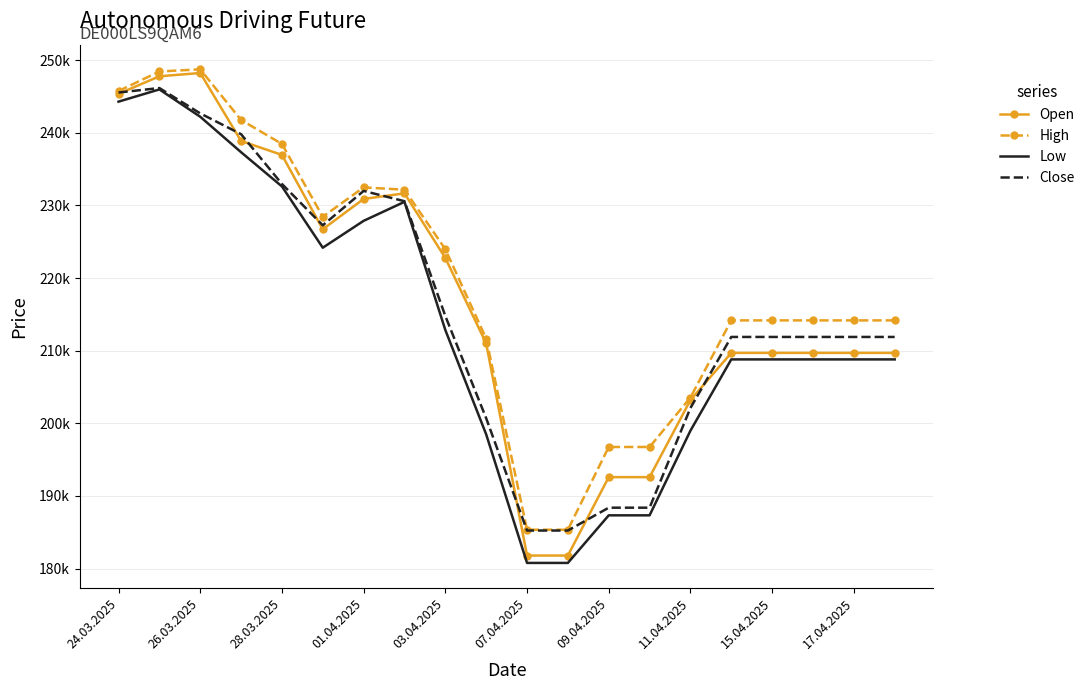

What are all the series names shown in the legend?

Open, High, Low, Close